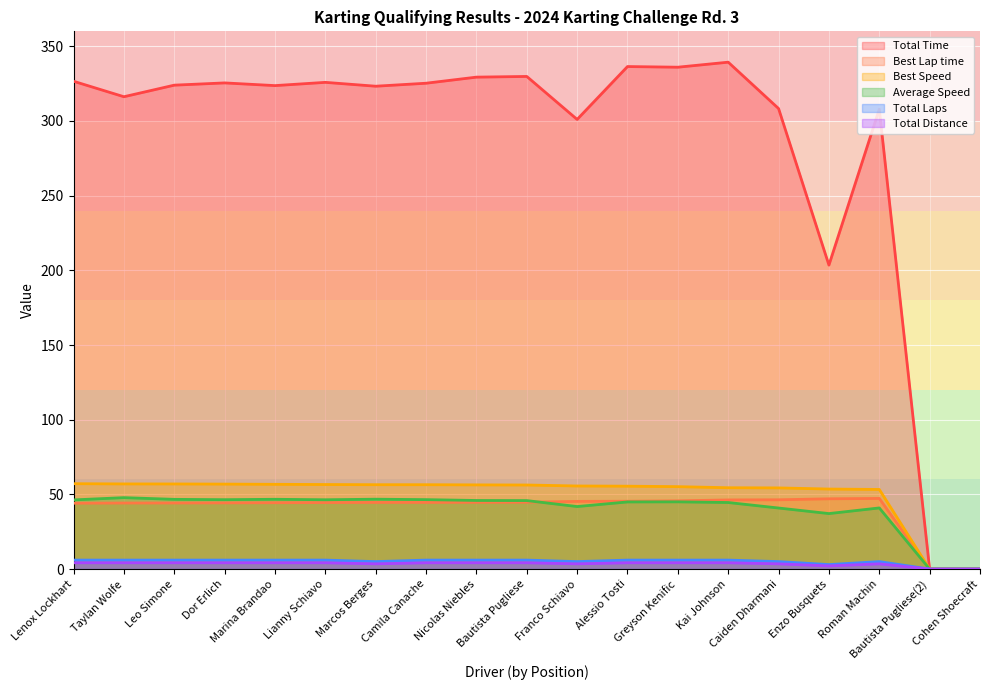

True or false: Best Speed has a value of 79.1 at Lenox Lockhart.

False